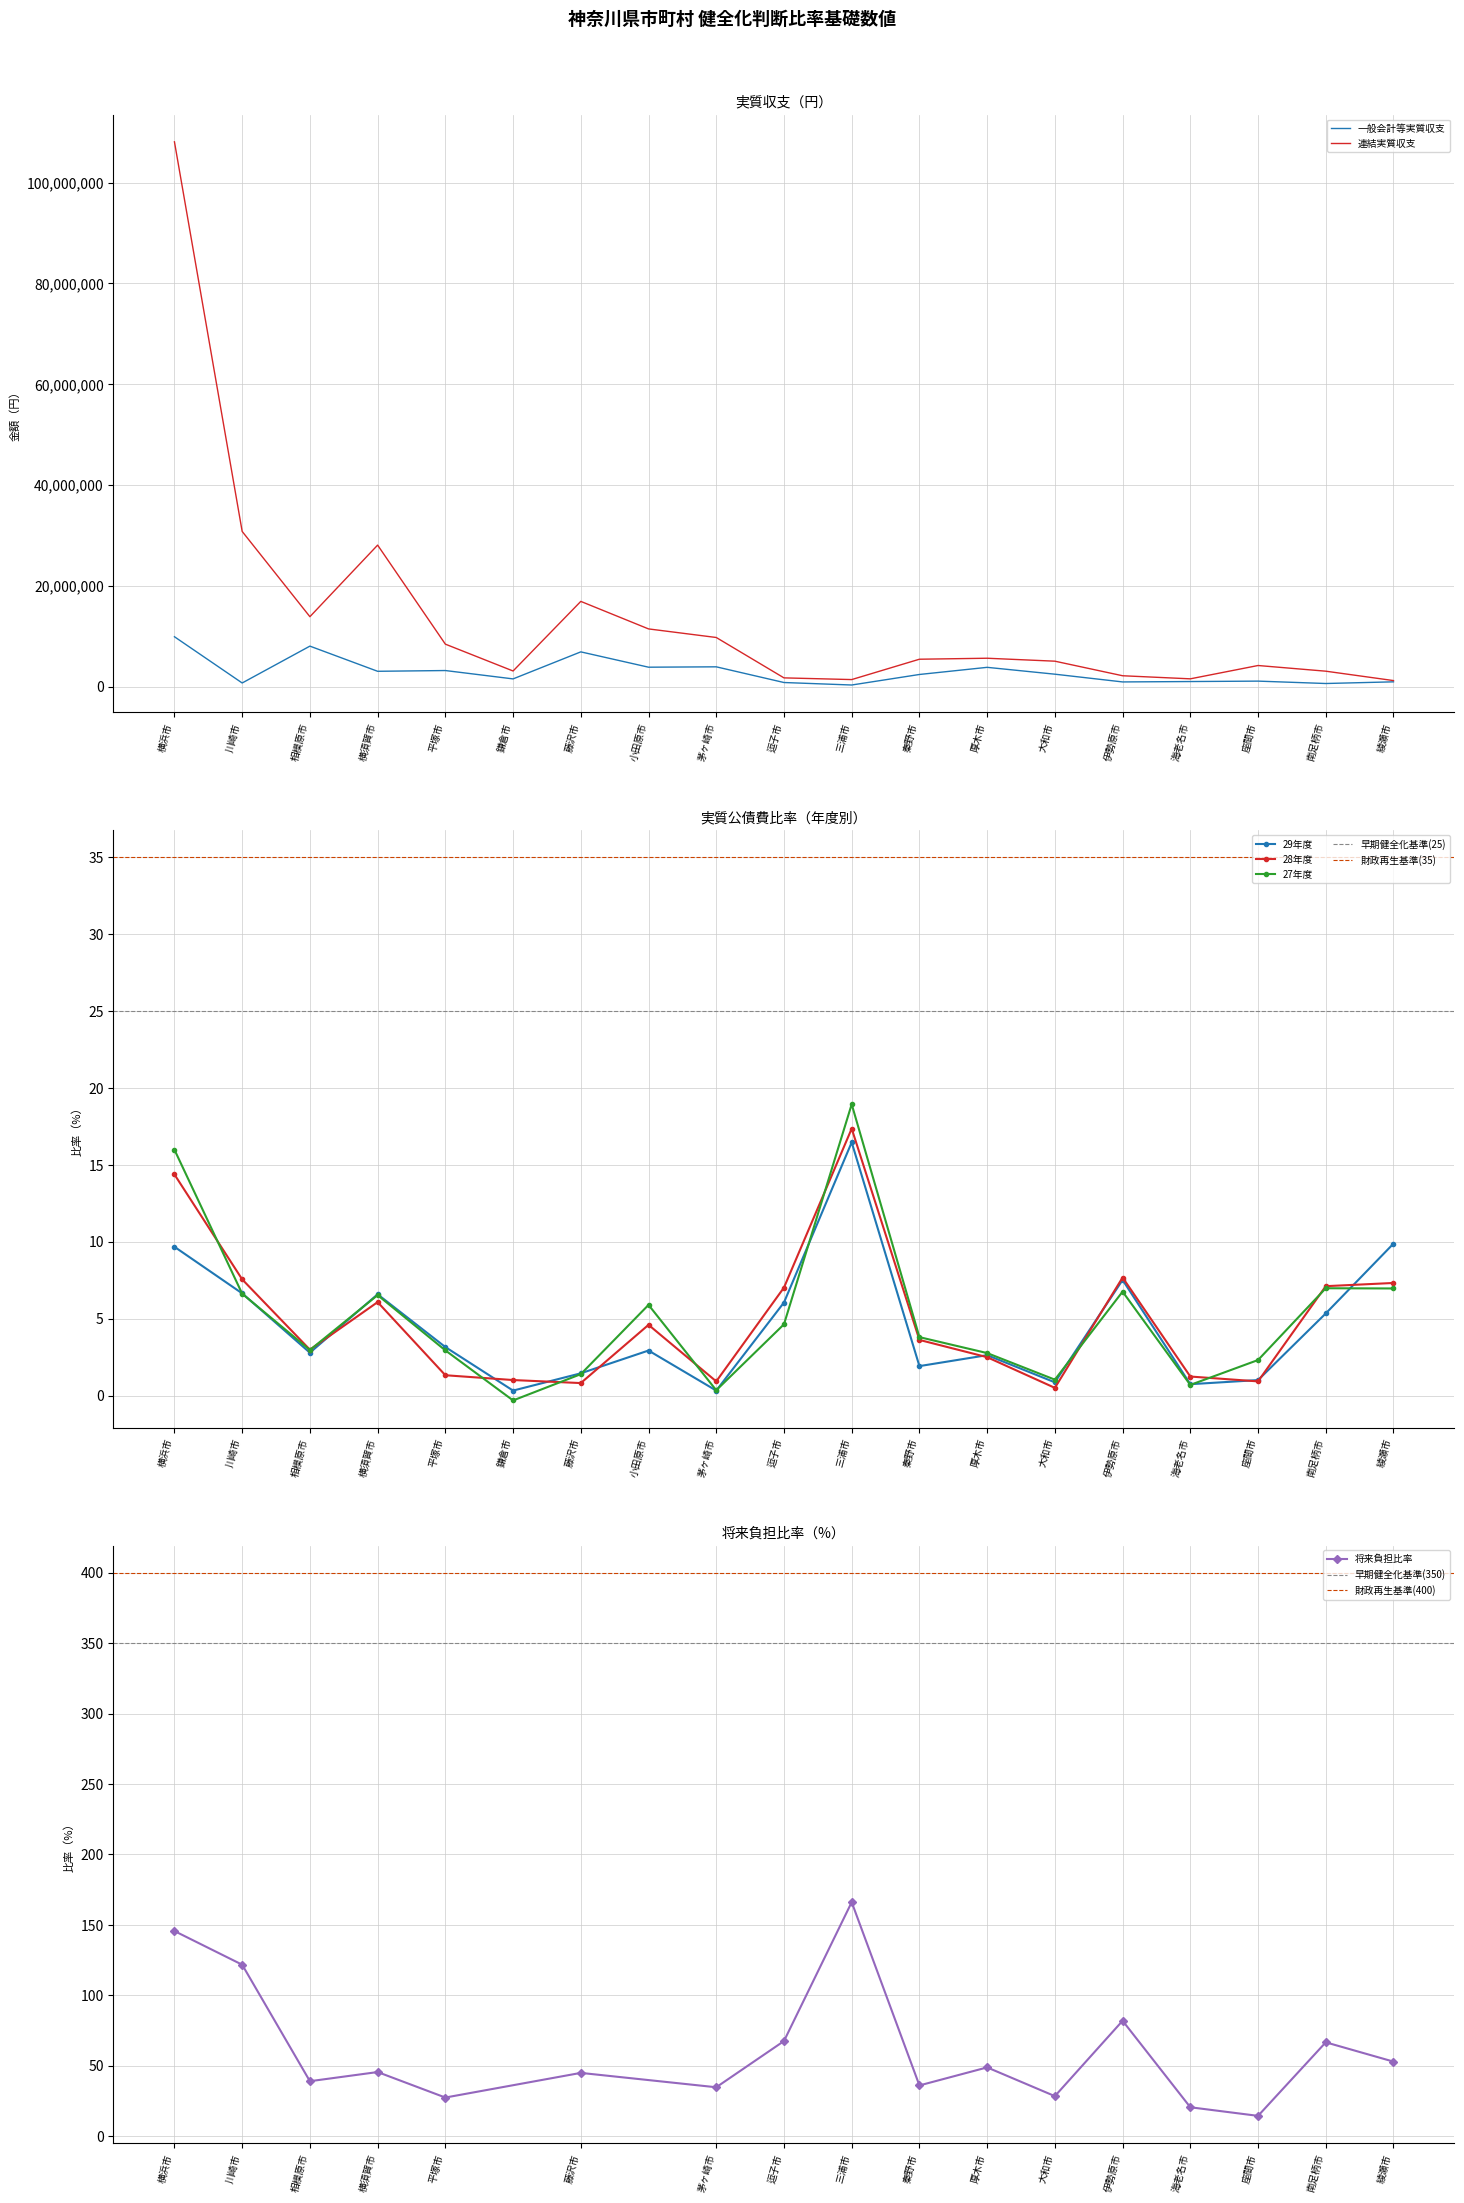

What is the sum of the 連結実質収支 values at 秦野市 and 鎌倉市?

8525399